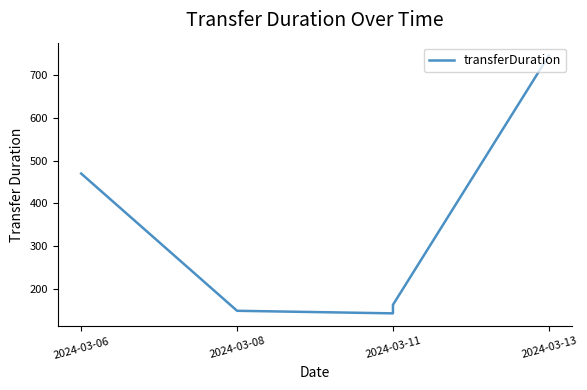

Reading left to right, what are all the values shown in this chart?

470	149	143	163	746